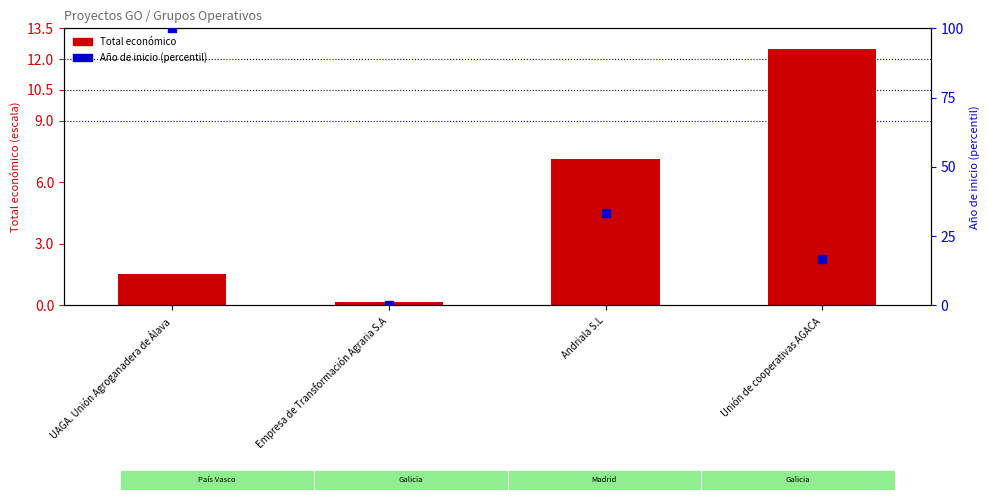

Is the value of Año de inicio (percentil) at Empresa de Transformación Agraria S.A greater than the value of Total económico at Andriala S.L?

No